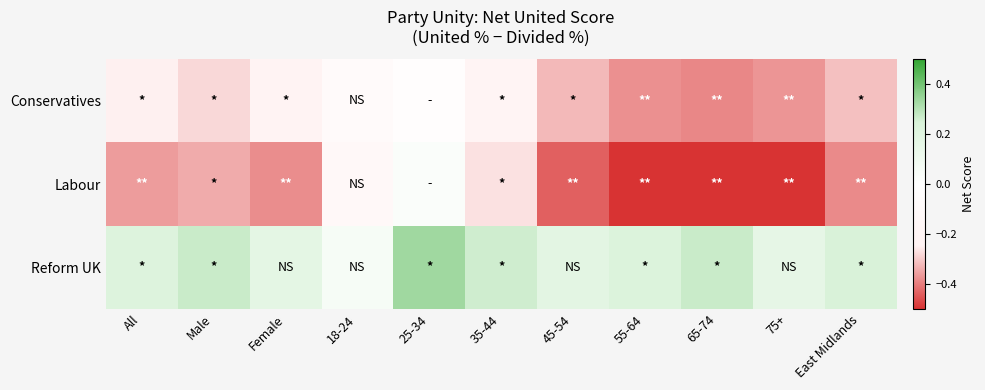

Between 35-44 and 55-64, which series saw the biggest shift?

Labour